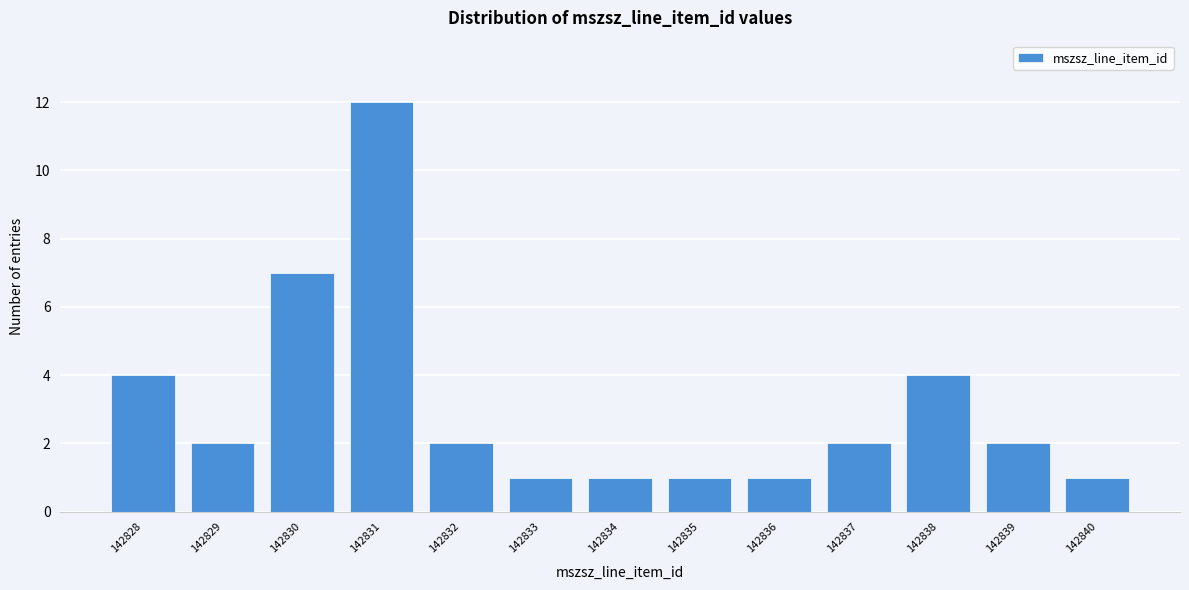

Reading left to right, list all the values displayed in this chart.

142828=4	142829=2	142830=7	142831=12	142832=2	142833=1	142834=1	142835=1	142836=1	142837=2	142838=4	142839=2	142840=1